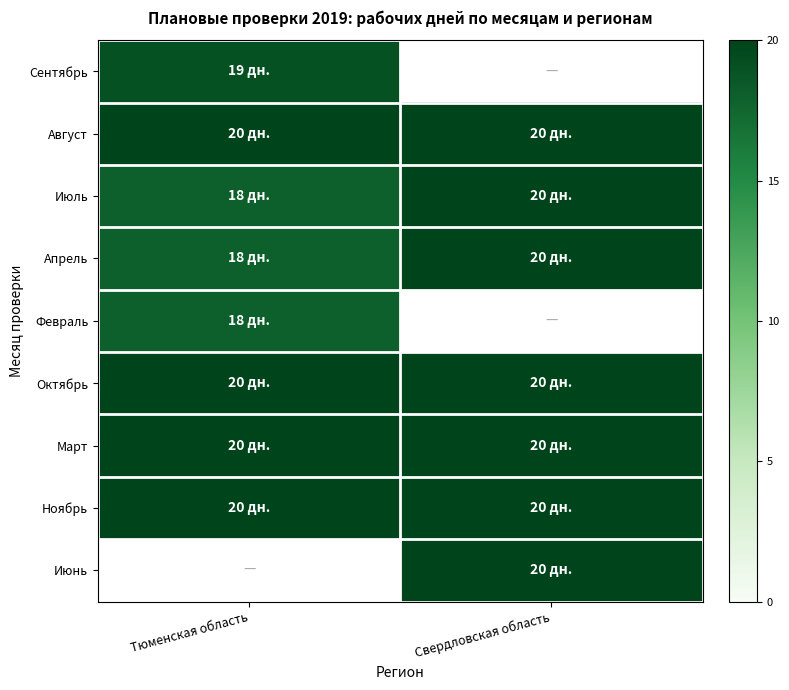

What is the minimum value for Апрель?

18.0